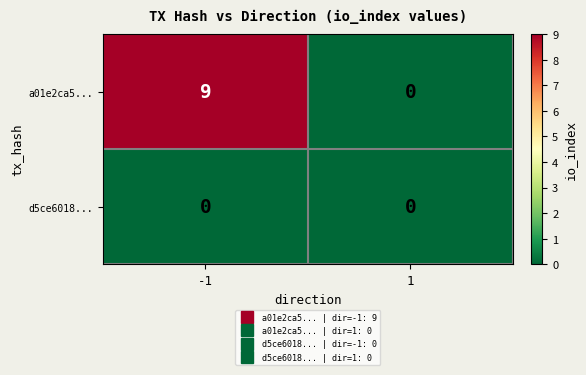

Reading left to right, what are all the values shown in this chart?

a01e2ca5...: -1=9	1=0
d5ce6018...: -1=0	1=0